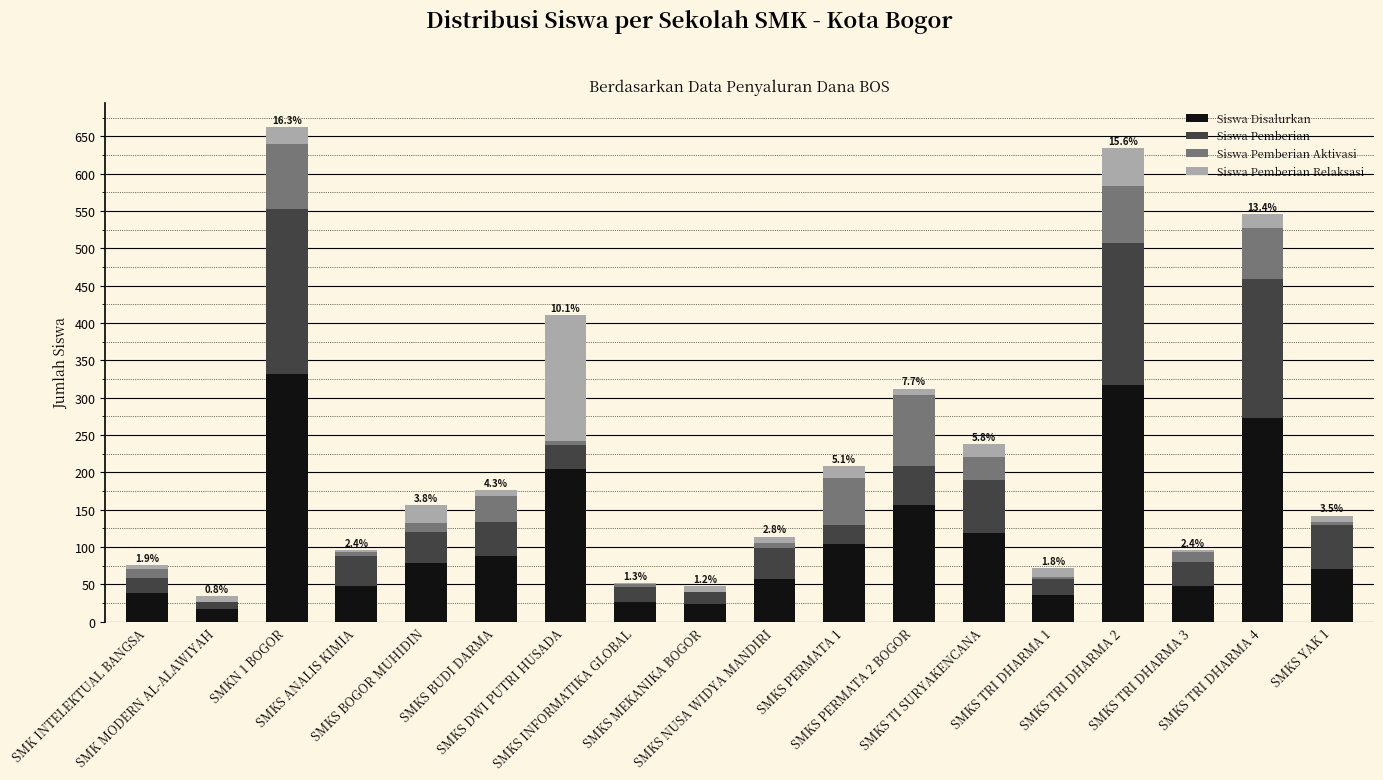

The Siswa Disalurkan series shows 68 at SMKN 1 BOGOR. True or false?

False